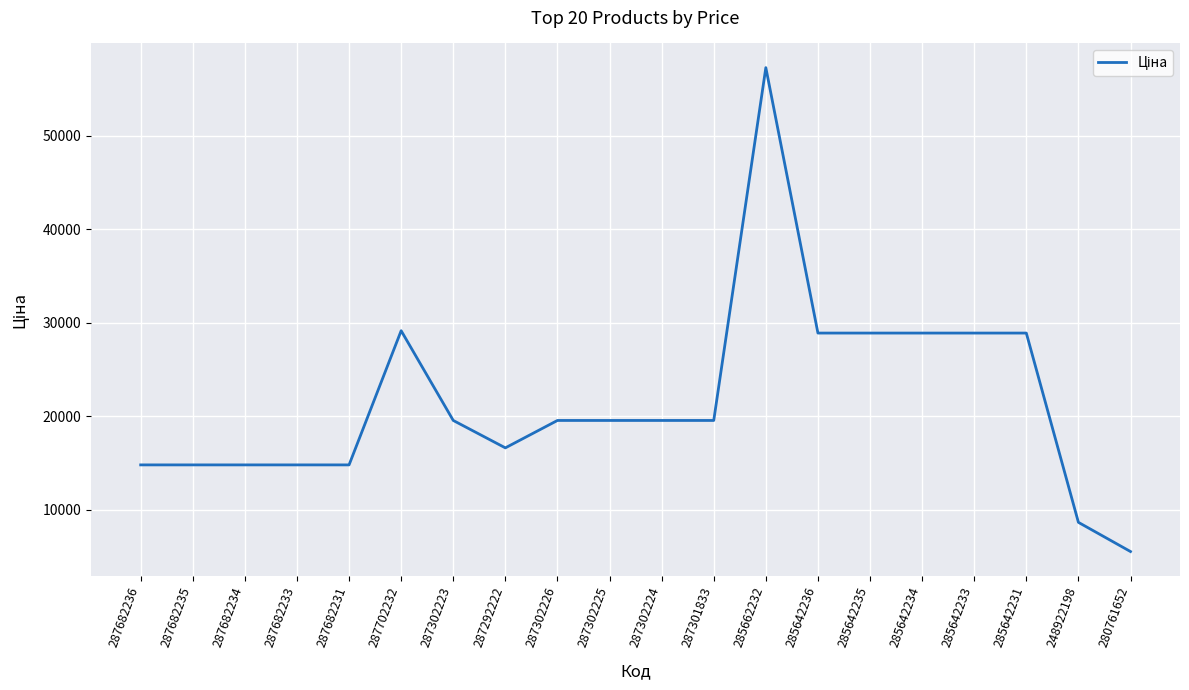

Is it true that the value at 287702232 is 29152.3?

True